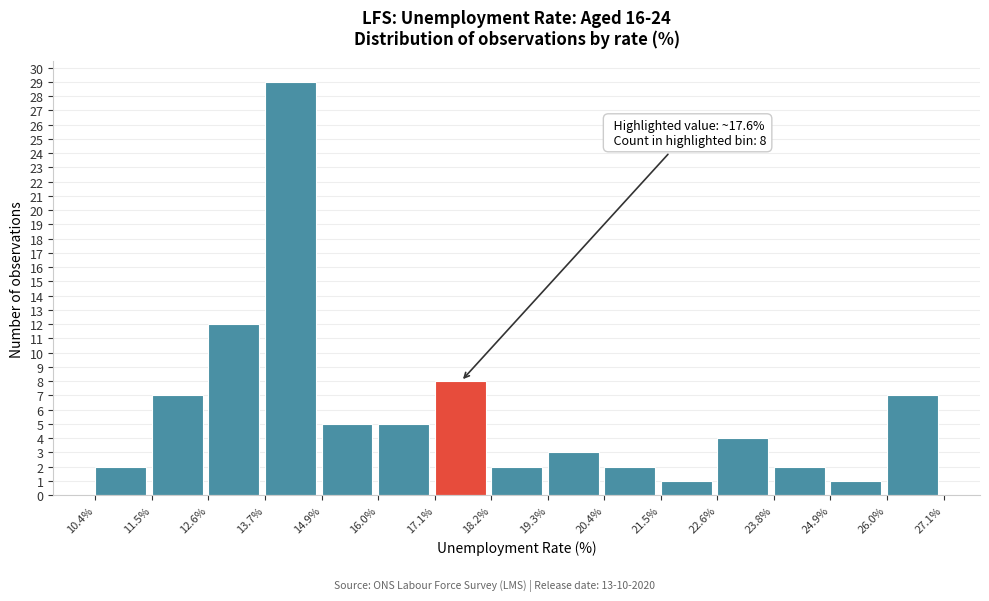

Which range on the x-axis has the tallest bar?

13.7% to 14.9%